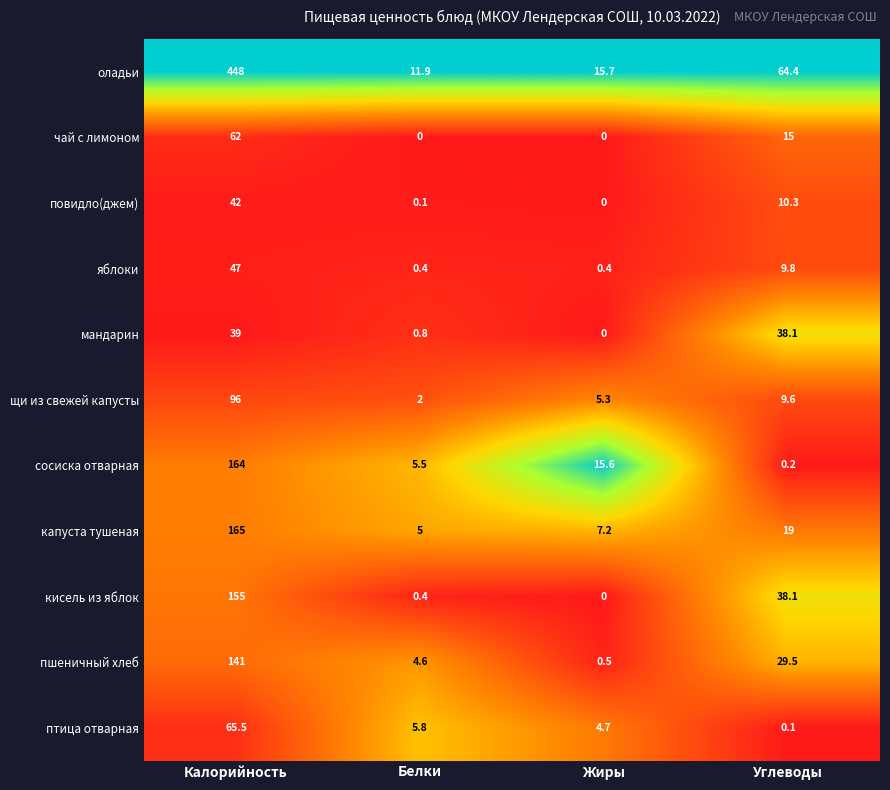

What is the difference between the second highest and minimum values in the сосиска отварная series?

15.4